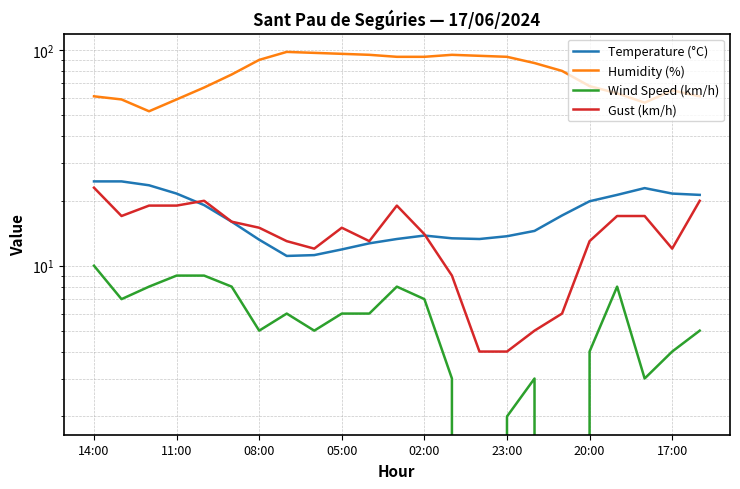

What are all the series names shown in the legend?

Temperature (°C), Humidity (%), Wind Speed (km/h), Gust (km/h)